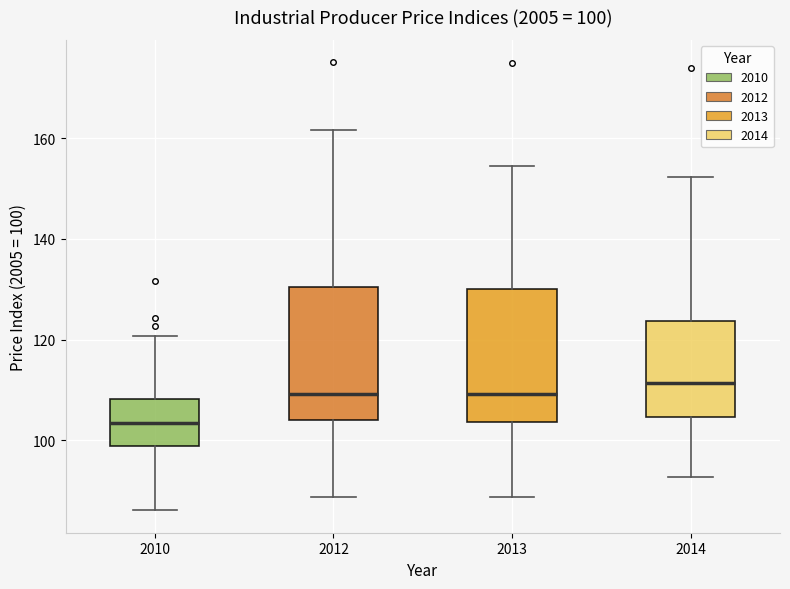

Which box has the highest median line?

2014